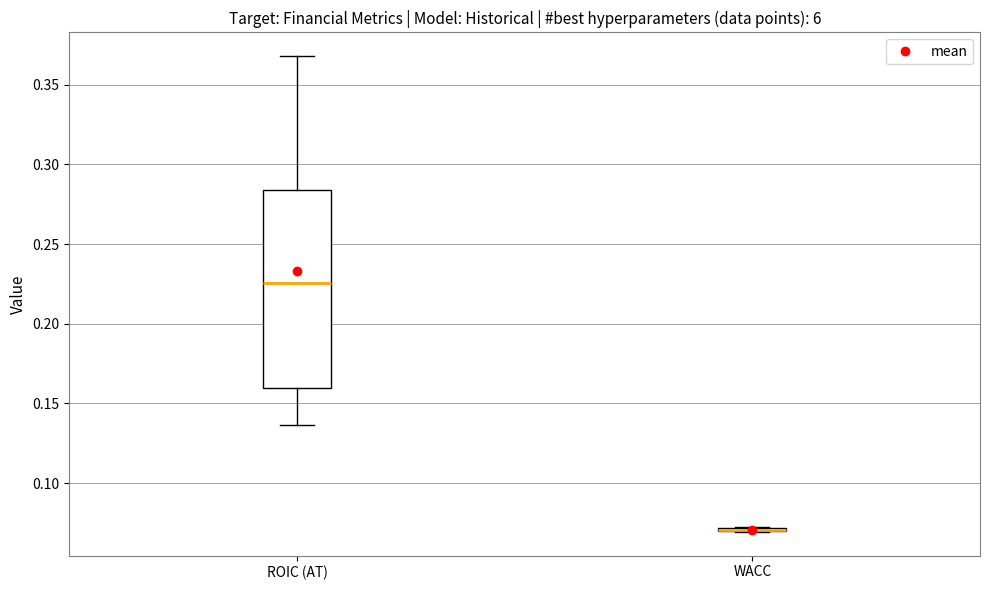

Reading left to right, transcribe this box plot: for each box, give where its median line is, the range the box spans, and where its two whiskers end, as read against the y-axis. The values are not printed on the chart, so give them approximately, as read against the axis.

ROIC (AT): median 0.225, box 0.160 to 0.285, whiskers 0.135 to 0.370
WACC: box collapsed to a line at 0.070, whiskers 0.070 to 0.075